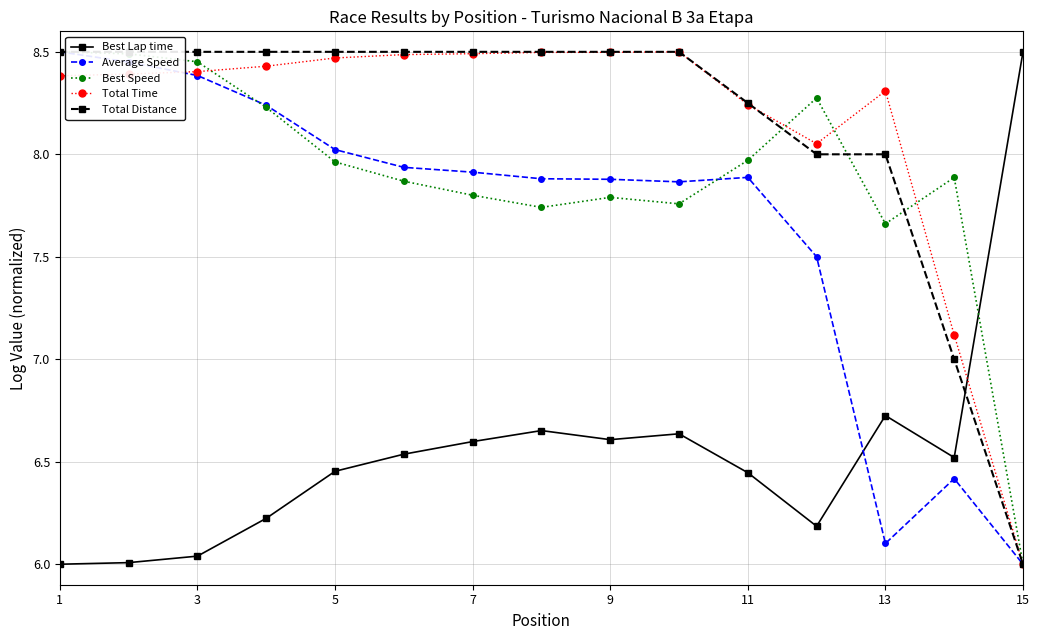

Where is Best Lap time nearest to the value 7?

13